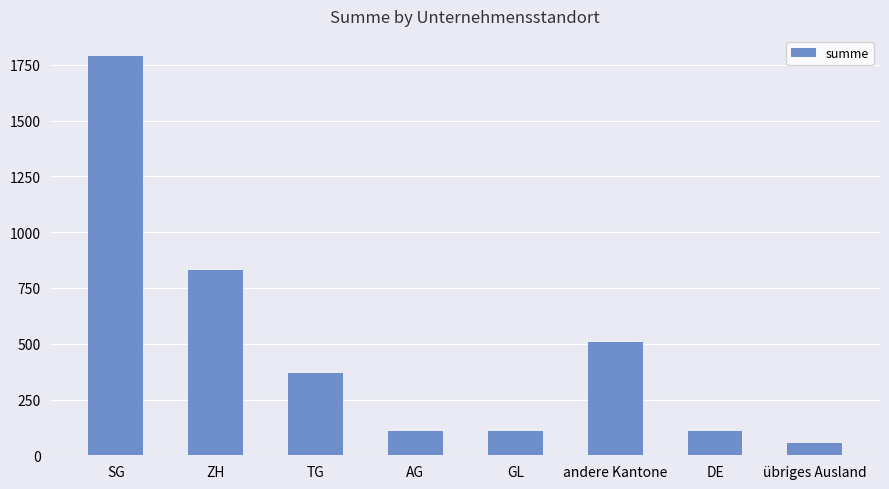

What is the ratio of the value at ZH to the value at DE?

7.6